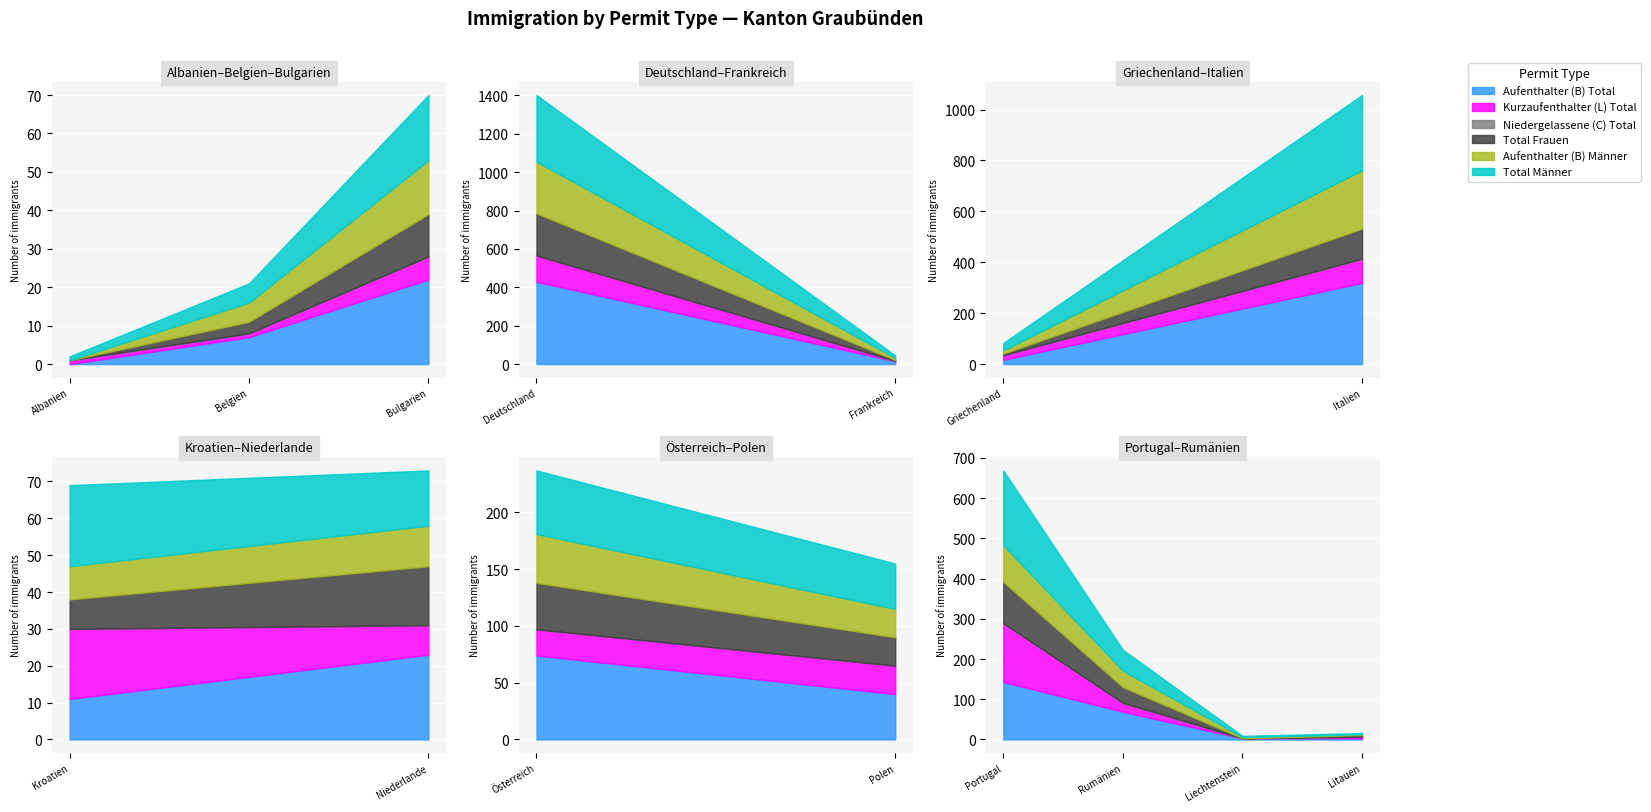

Rank the series by their maximum value, from lowest to highest.

Niedergelassene (C) Total, Kurzaufenthalter (L) Total, Total Frauen, Aufenthalter (B) Männer, Total Männer, Aufenthalter (B) Total